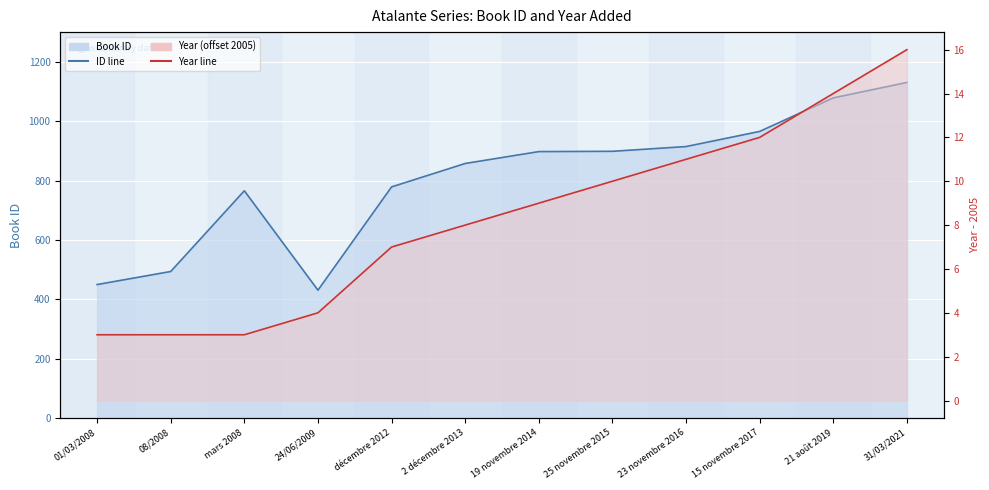

What is the difference between the highest and lowest values at 25 novembre 2015?

889